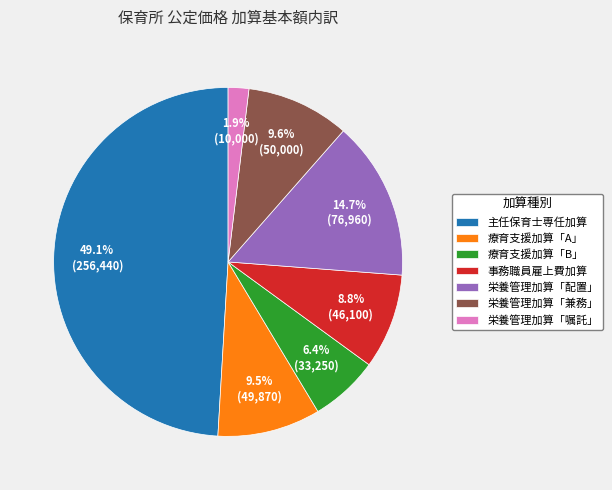

Which slice is the largest?

主任保育士専任加算